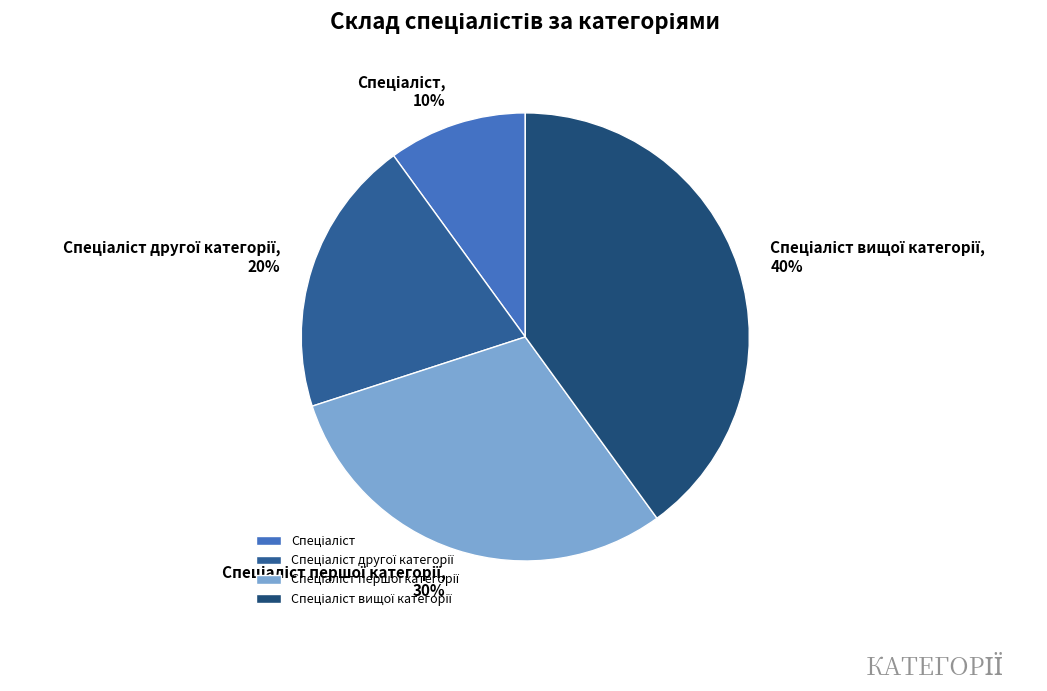

Is there any slice that represents more than half of the pie?

No